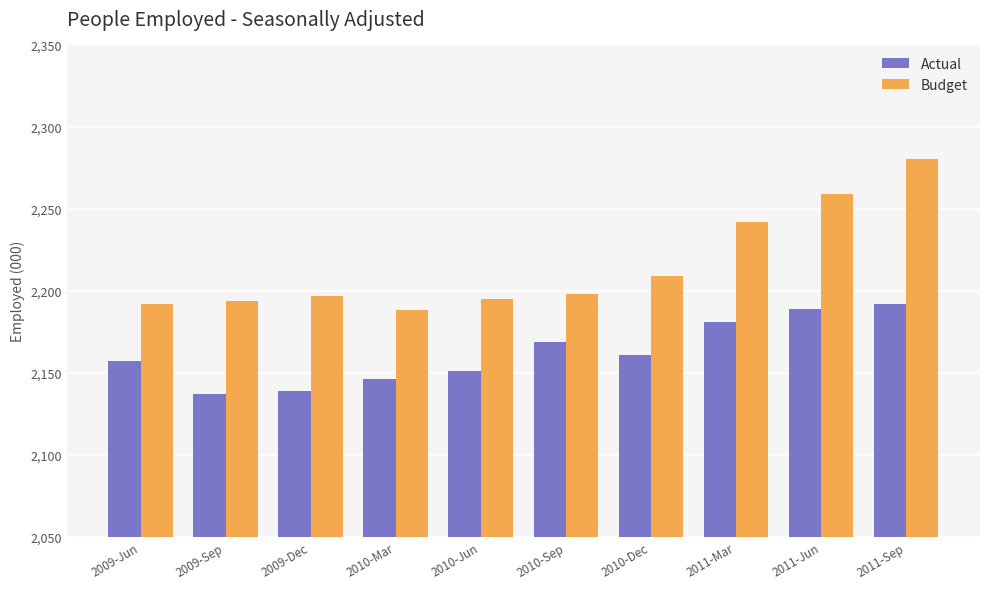

What is the label of the 9th bar from the left?

2011-Jun